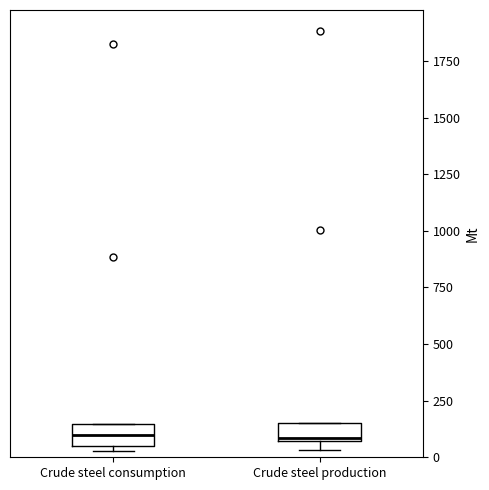

Reading left to right, read every box against the y-axis: the position of its median line, the range the box covers, and the ends of its whiskers. The values are not printed on the chart, so give them approximately, as read against the axis.

Crude steel consumption: median 100, box 50 to 150, whiskers 50 (just below the box's lower edge) to 150
Crude steel production: median 100, box 50 to 150, whiskers 50 (just below the box's lower edge) to 150